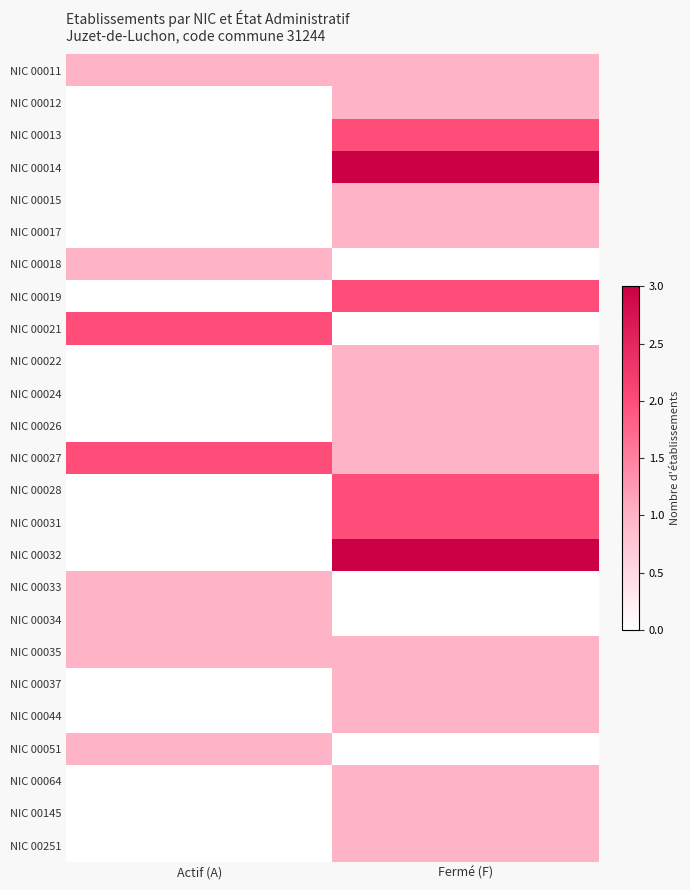

Which label corresponds to the smallest value in the chart?

Actif (A)